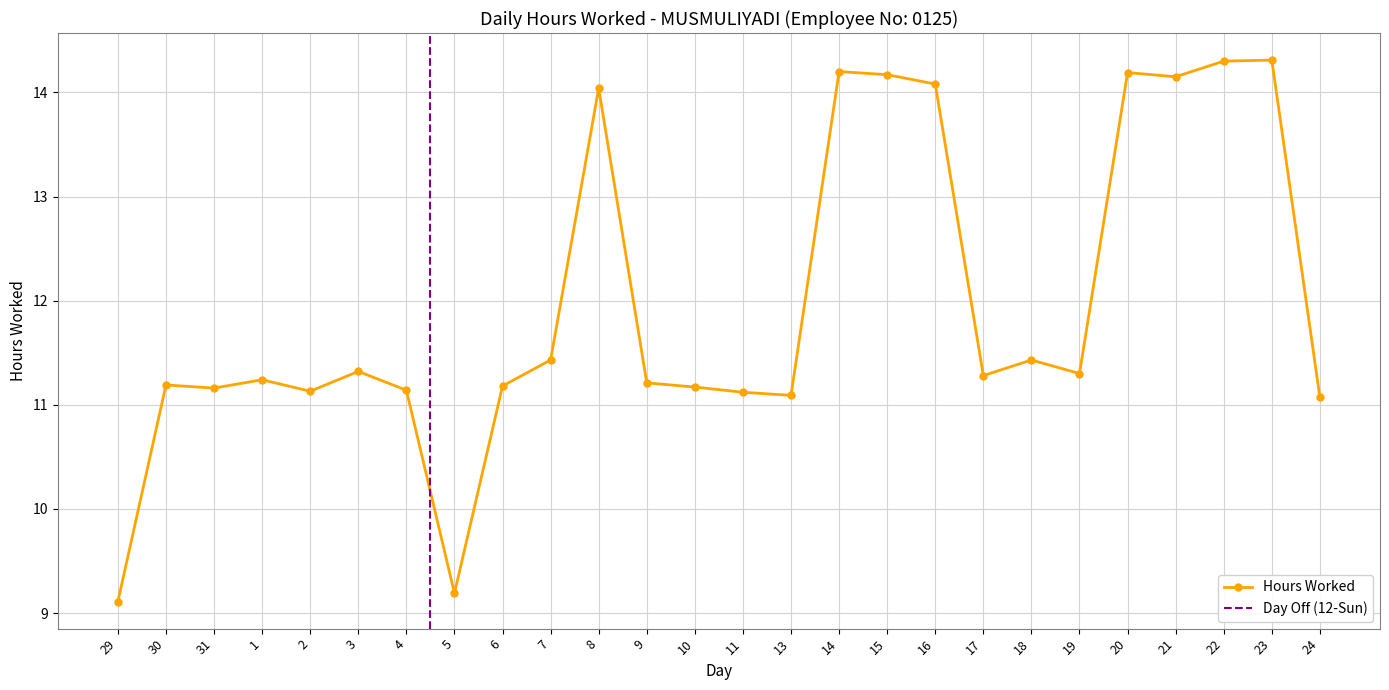

Approximately how many times larger is the value at 30 compared to 9?

1.0